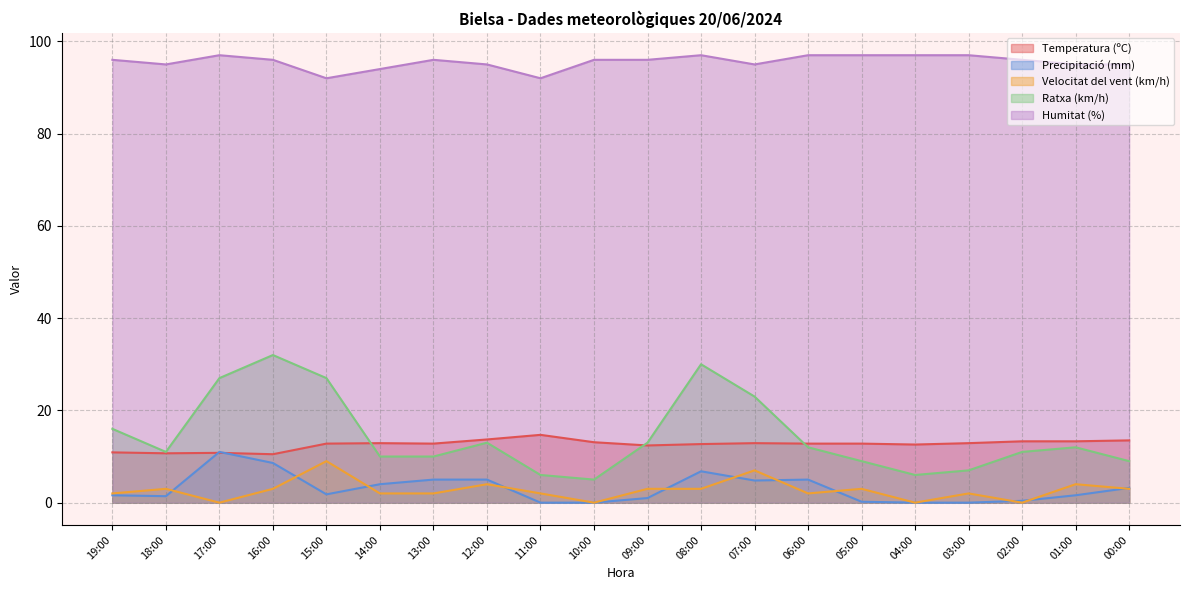

What is the total value across all series at 11:00?

114.7